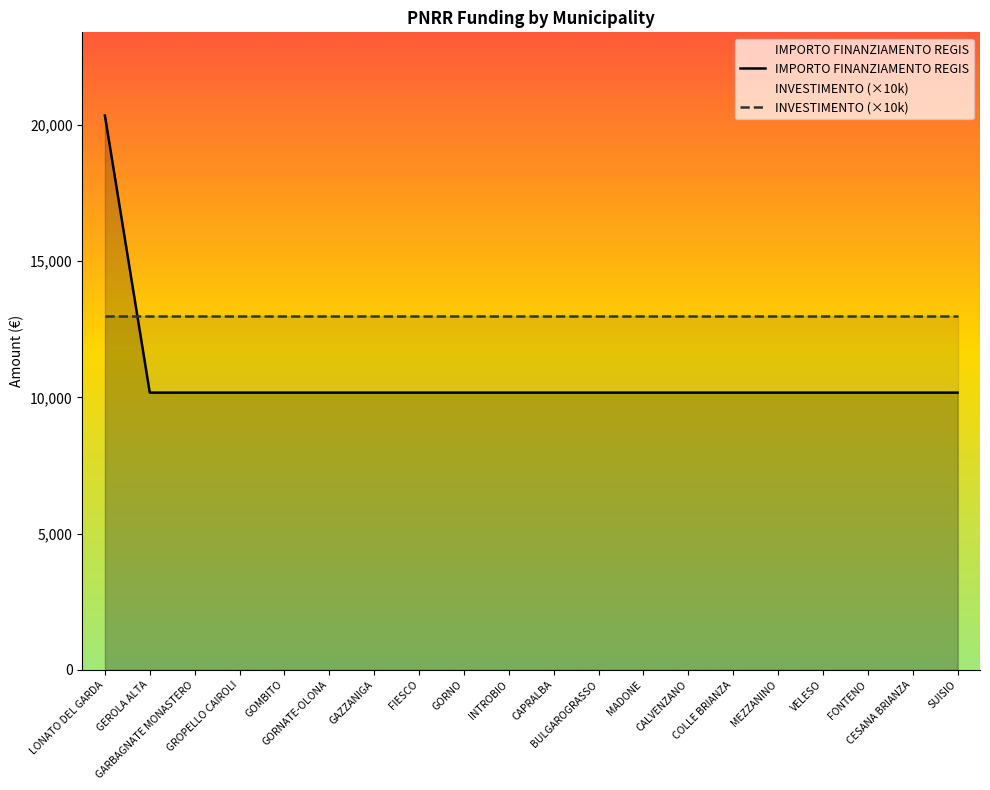

Where is IMPORTO FINANZIAMENTO REGIS nearest to the value 15258?

LONATO DEL GARDA